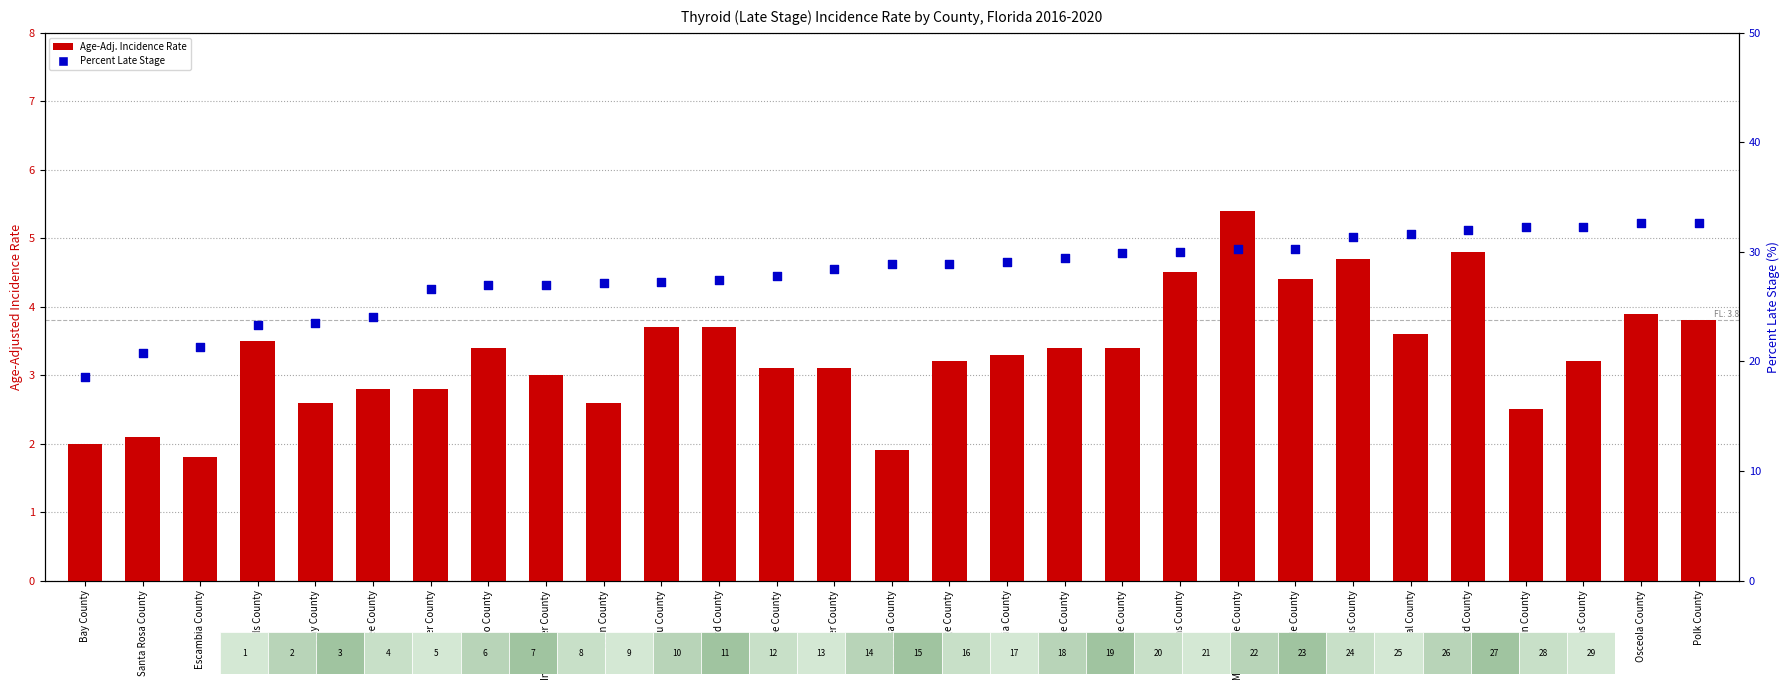

What are all the series names shown in the legend?

Age-Adj. Incidence Rate, Percent Late Stage